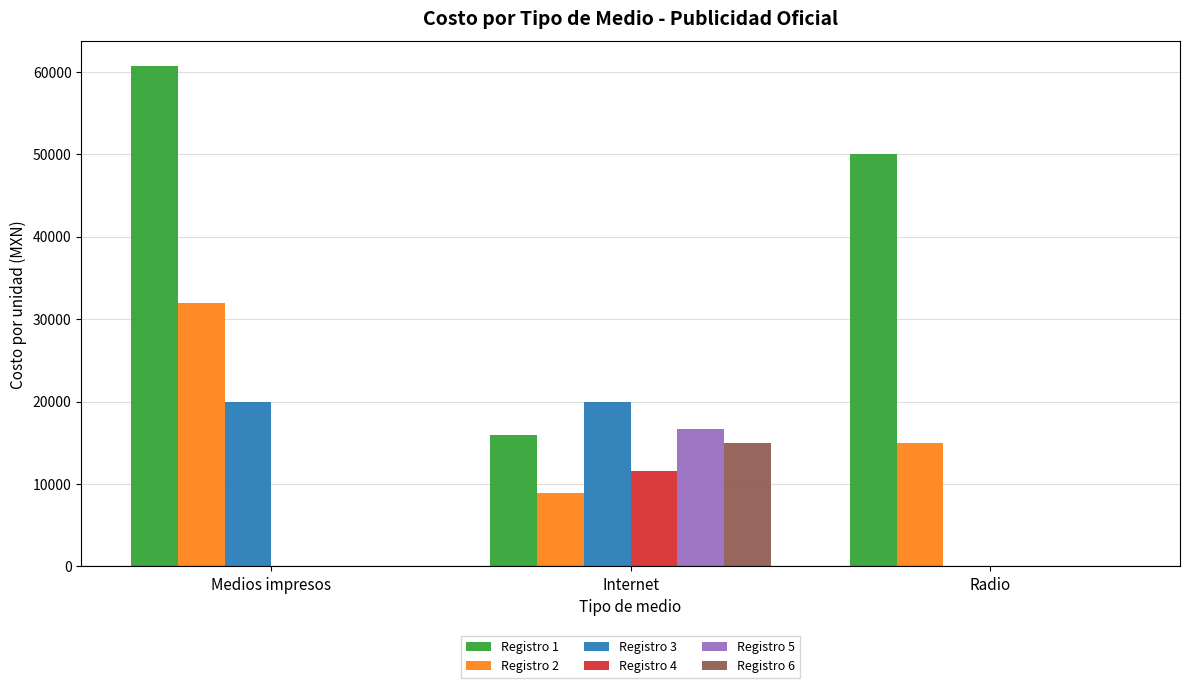

What is the average value of the Registro 4 series?

3866.7